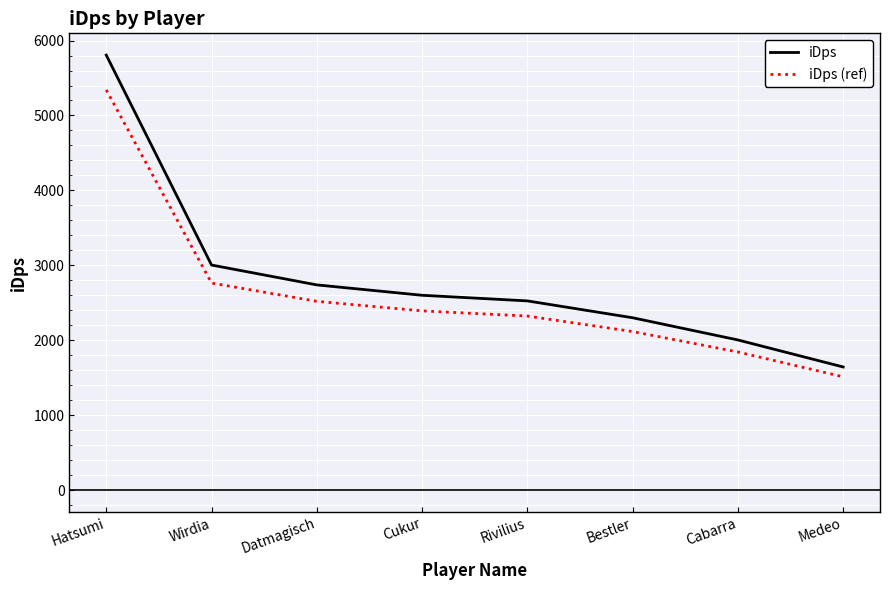

At which label is iDps (ref) closest to 3427?

Wirdia